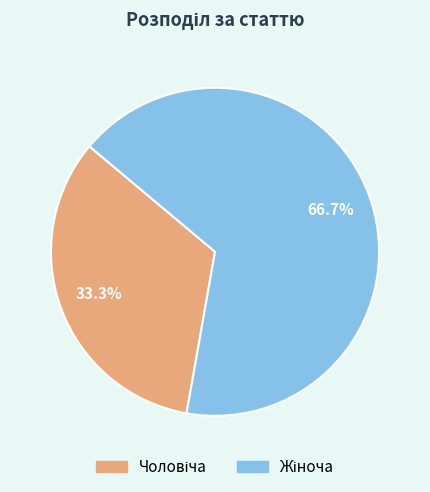

Does any single category account for the majority?

Yes